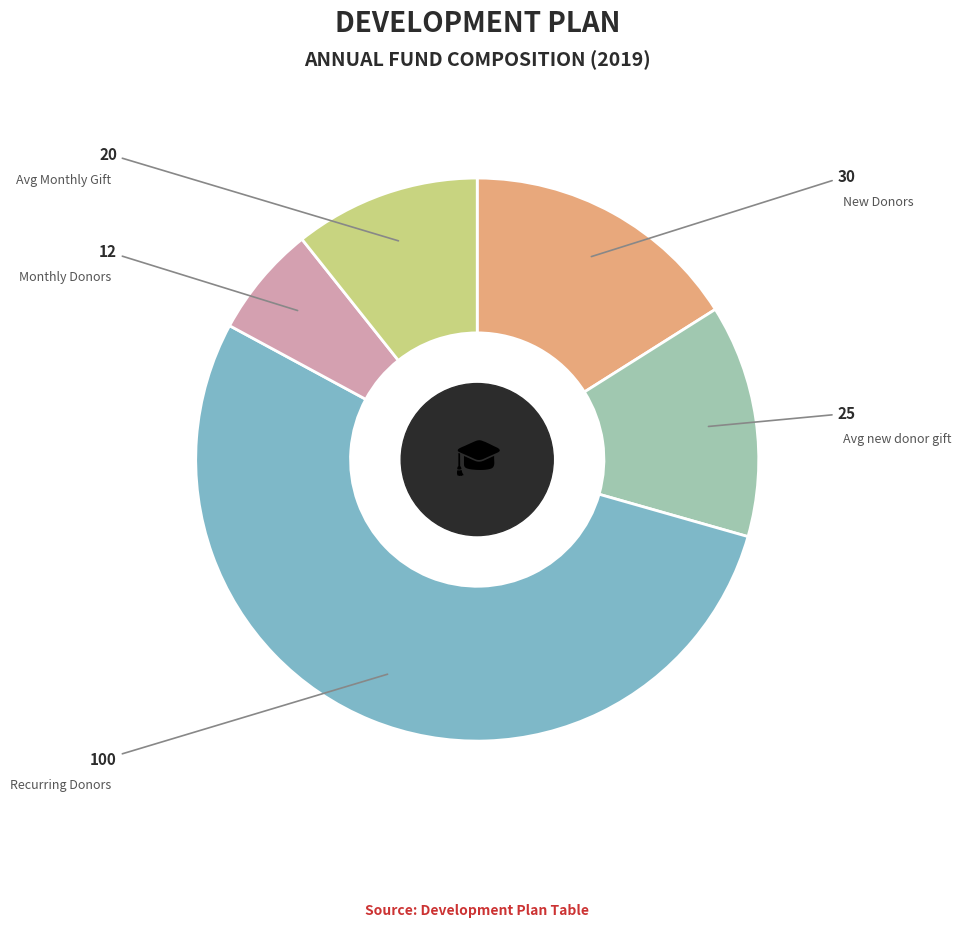

Does any single category account for the majority?

Yes